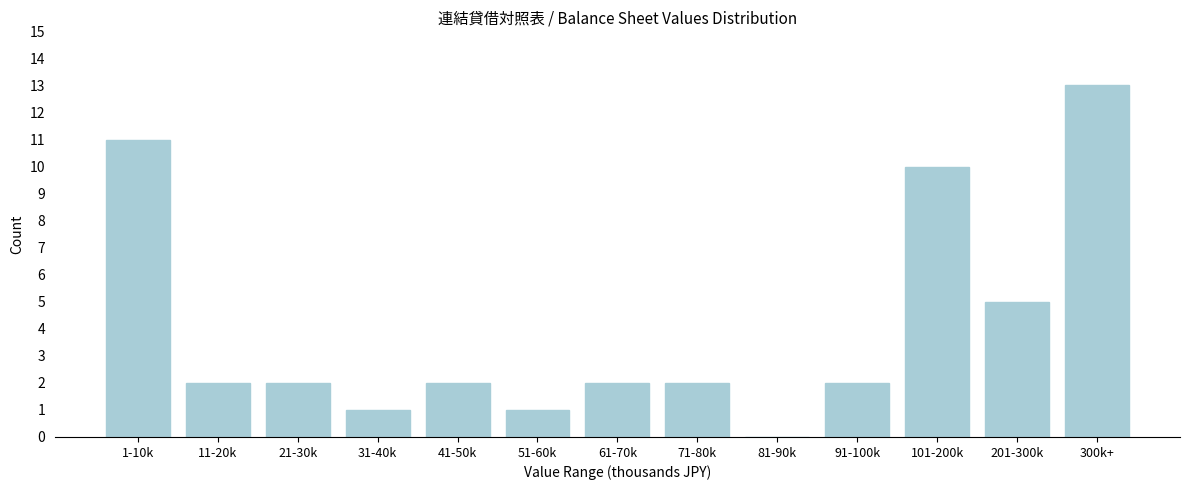

Reading left to right, what are all the values shown in this chart?

1-10k=11	11-20k=2	21-30k=2	31-40k=1	41-50k=2	51-60k=1	61-70k=2	71-80k=2	81-90k=0	91-100k=2	101-200k=10	201-300k=5	300k+=13